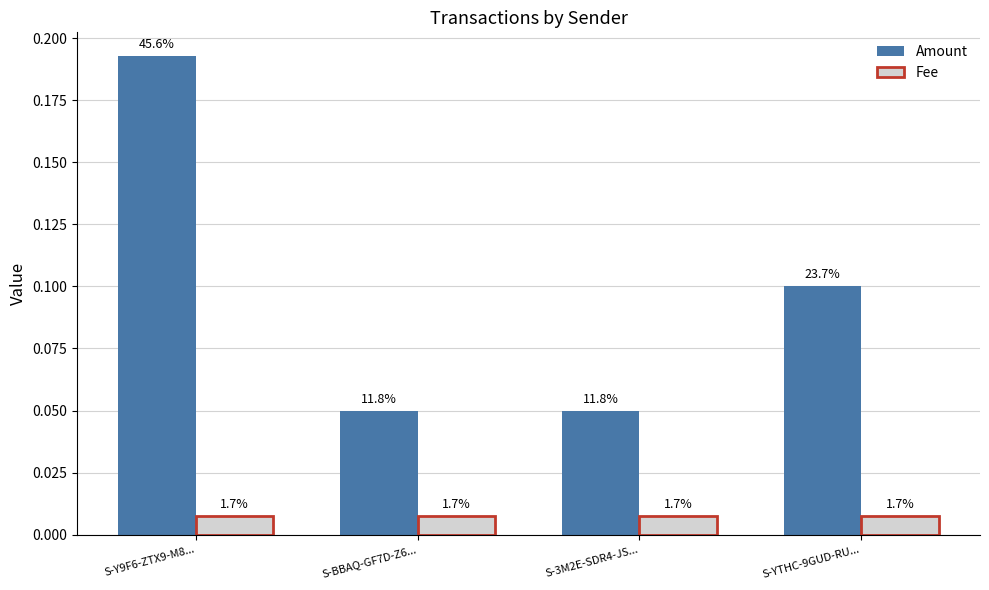

How many groups of bars are there?

4